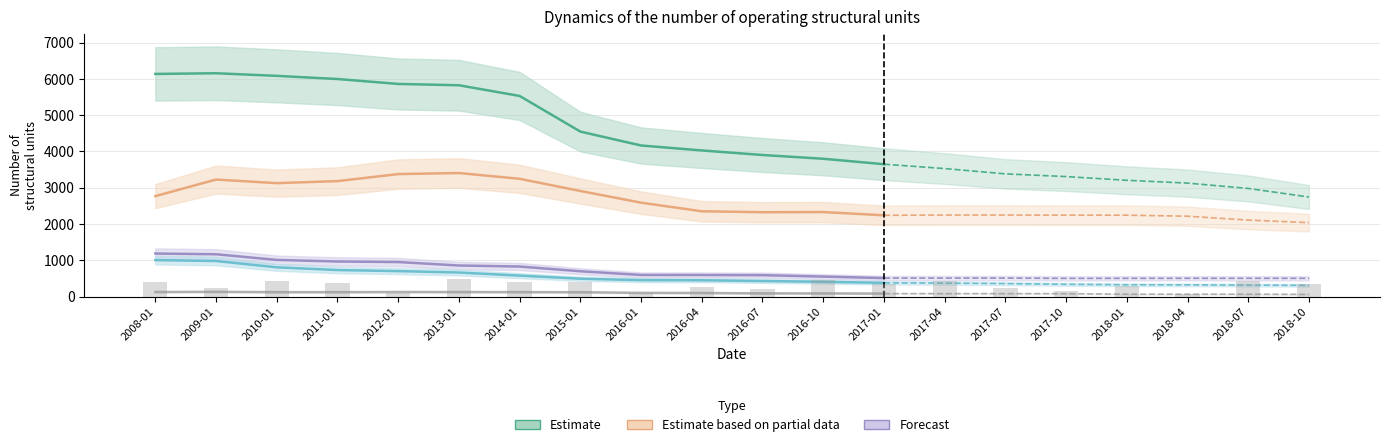

Is it true that JSC Raiffeisen Bank Aval equals 1275 at 2011-01?

False